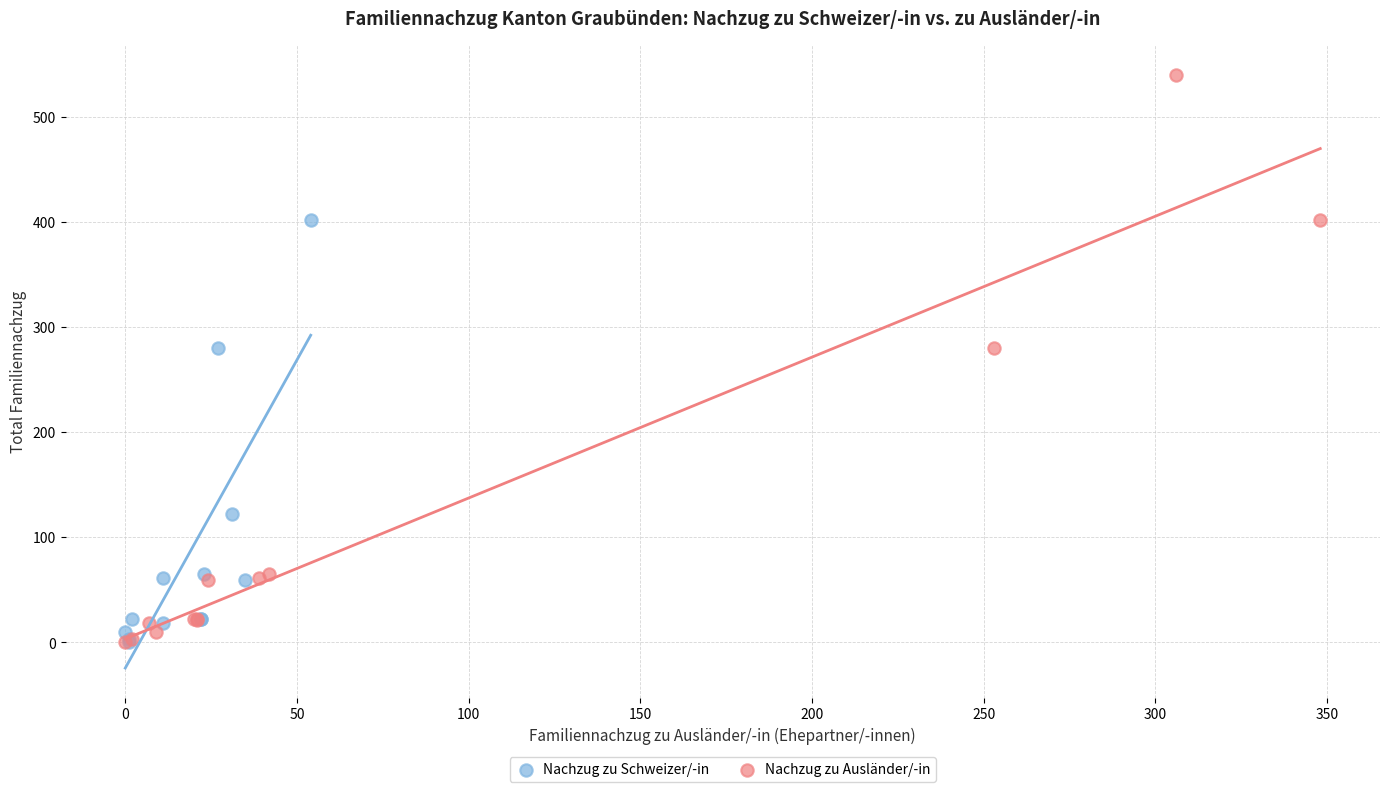

Which series contains the highest Y value?

Nachzug zu Ausländer/-in